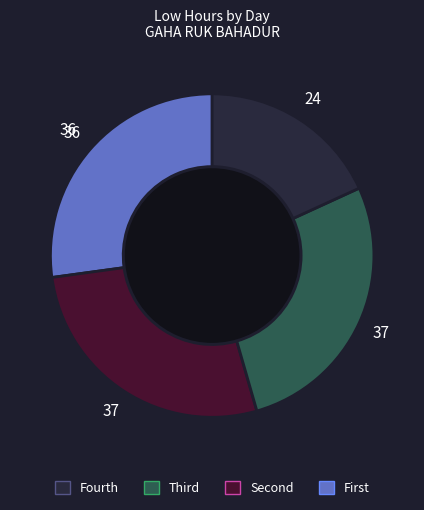

Does any single category account for the majority?

No